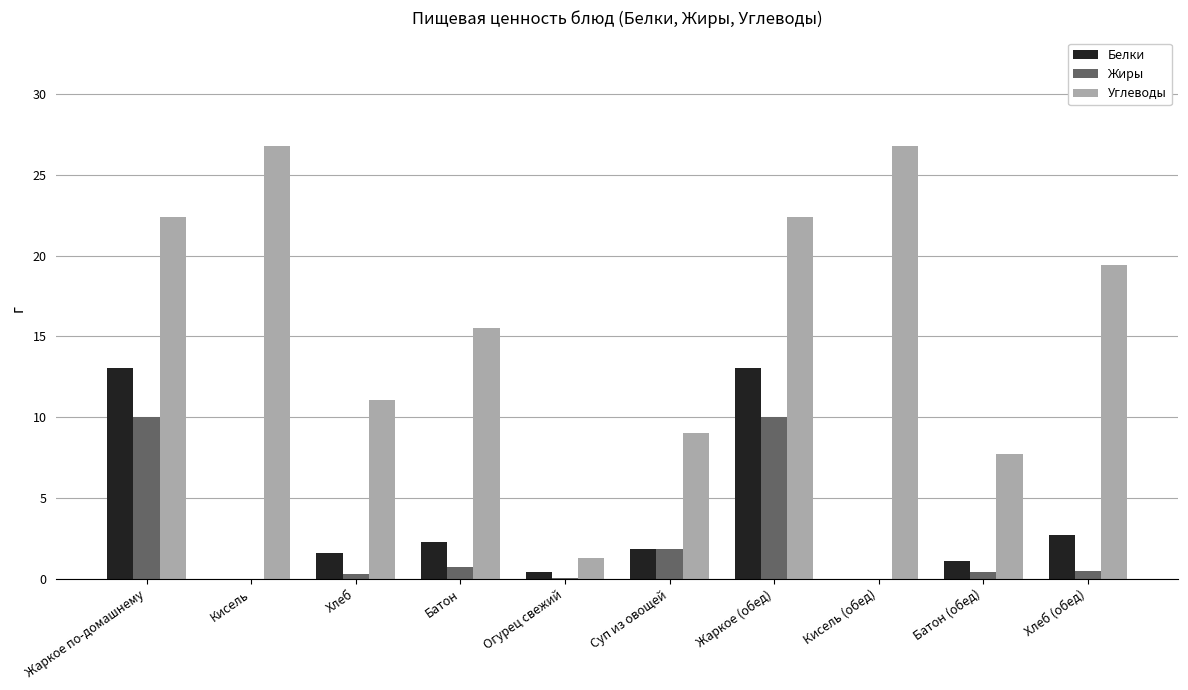

How many distinct data groups are displayed?

3